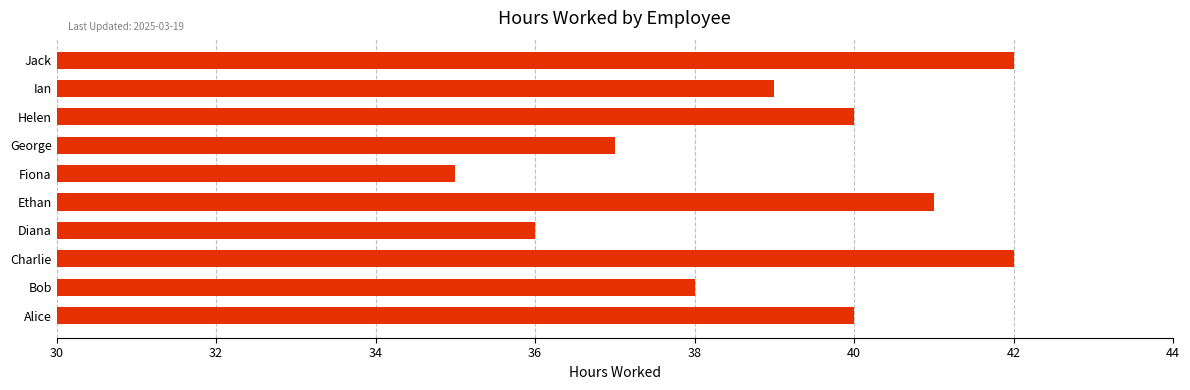

What is the minimum value shown in the chart?

35